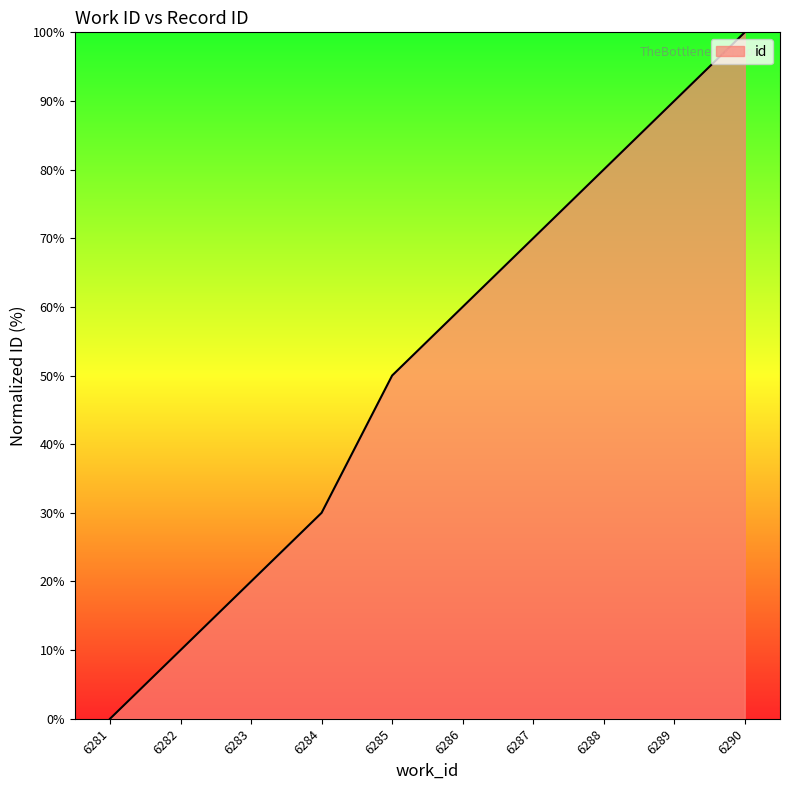

How many distinct data groups are displayed?

1